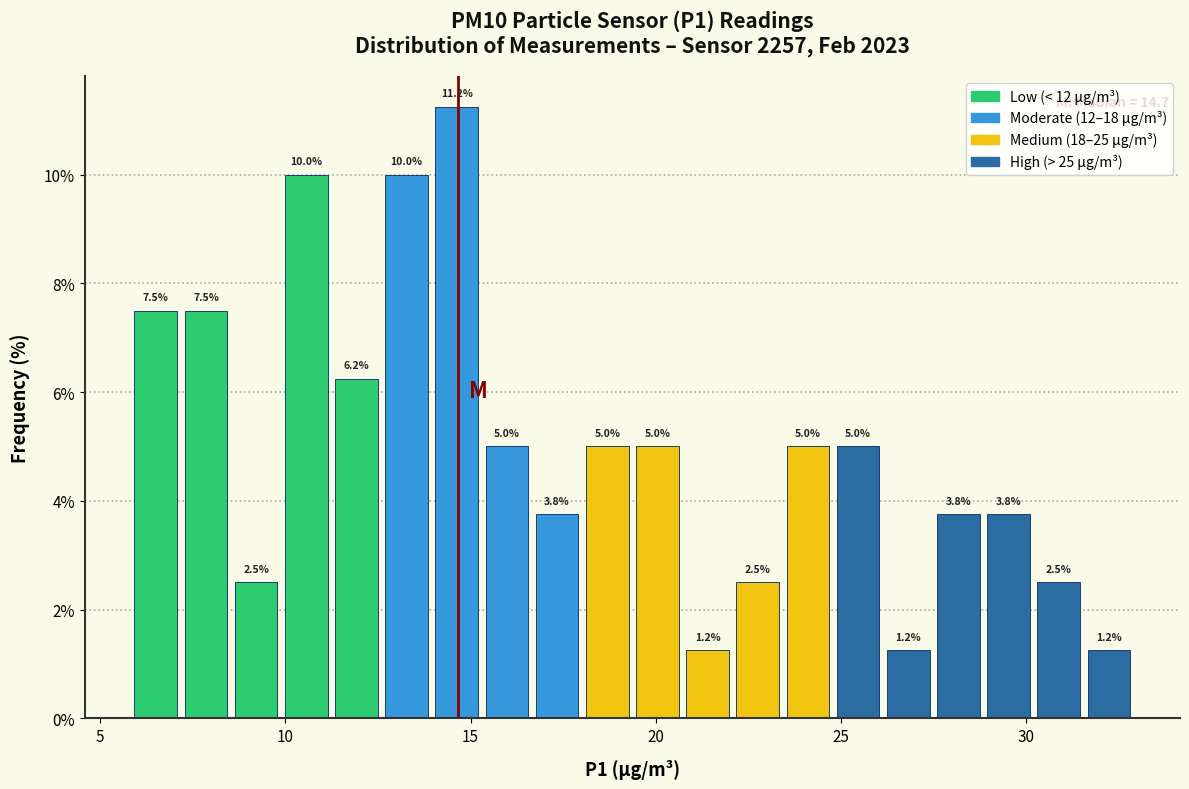

Read against the x-axis, roughly where is the centre of the tallest bar?

14.5